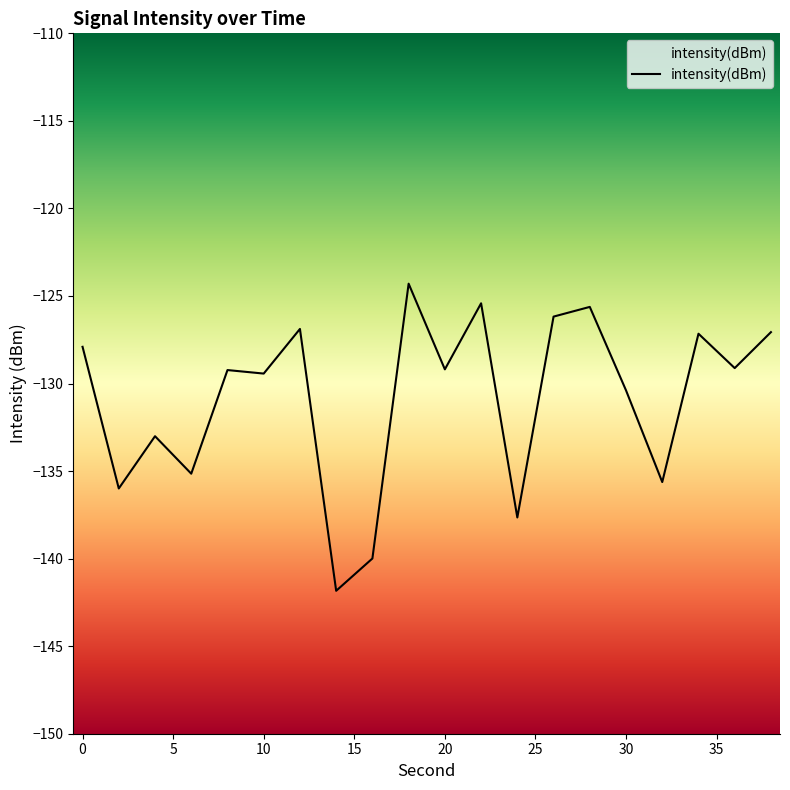

Which category has the lowest value across all series?

14